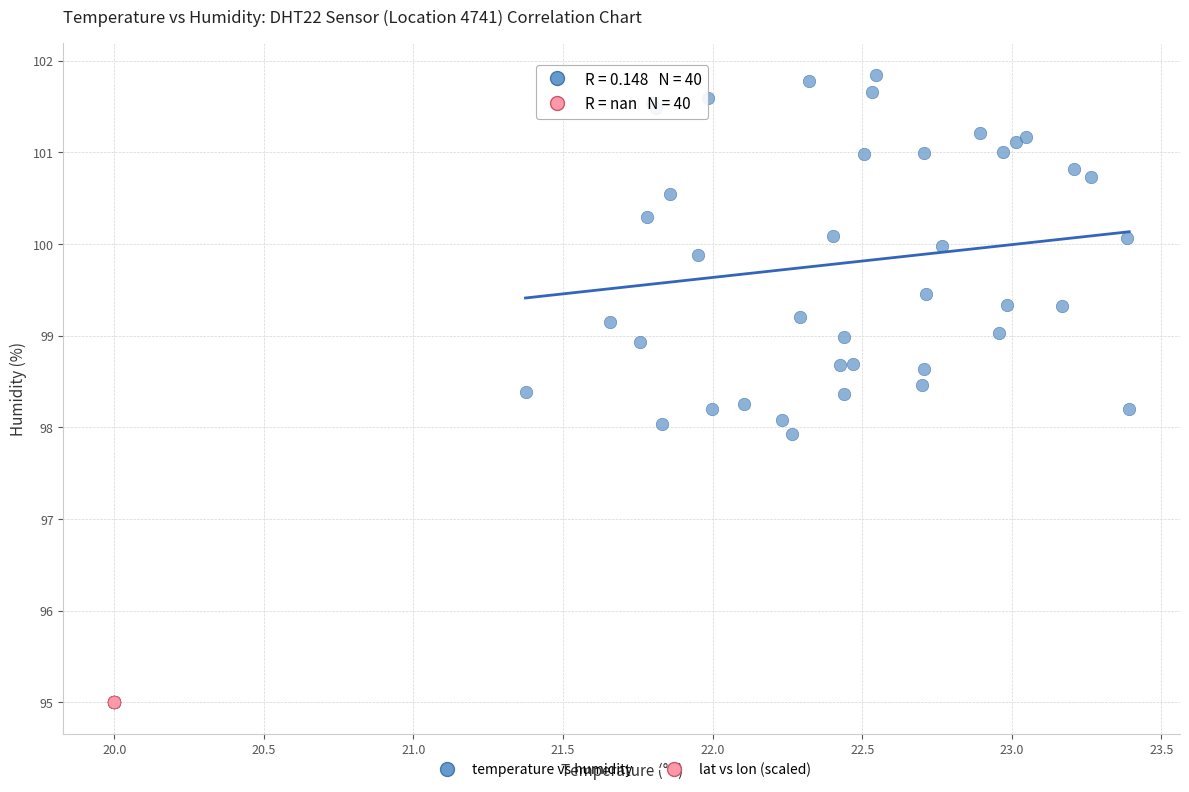

Which series contains the highest Y value?

temperature vs humidity